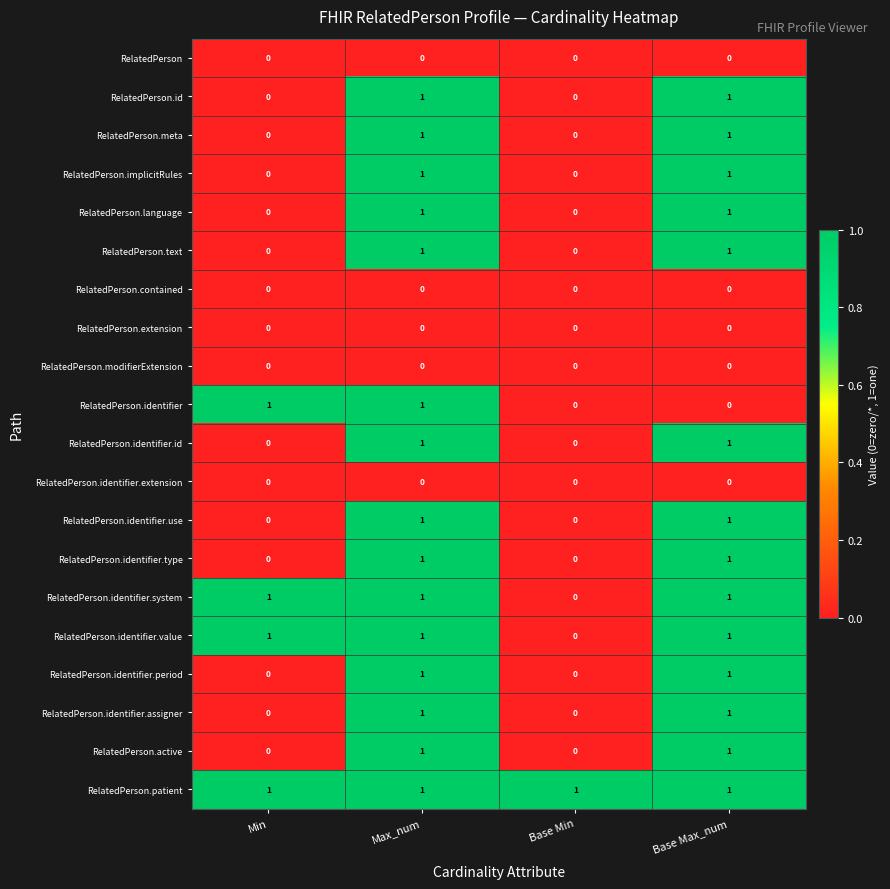

Between Max_num and Base Max_num, which series saw the biggest shift?

RelatedPerson.identifier